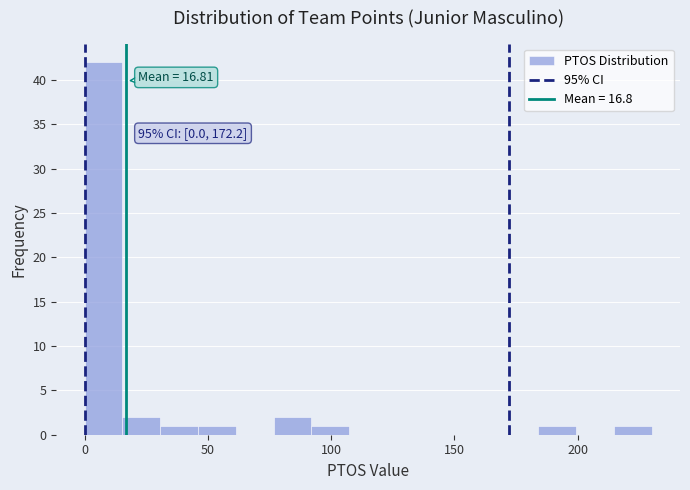

Read against the x-axis, roughly where is the centre of the tallest bar?

10